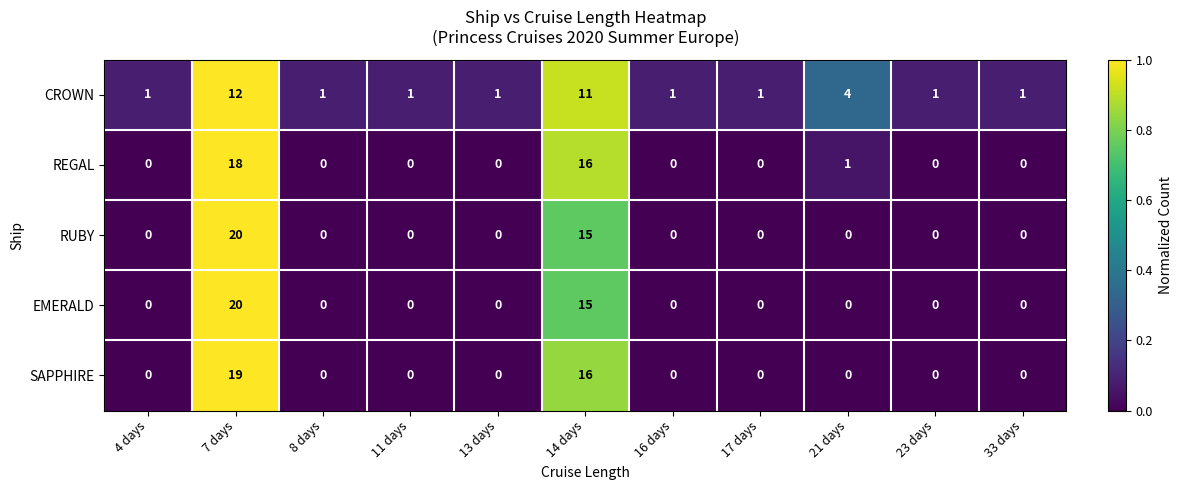

Where is REGAL nearest to the value 9?

14 days